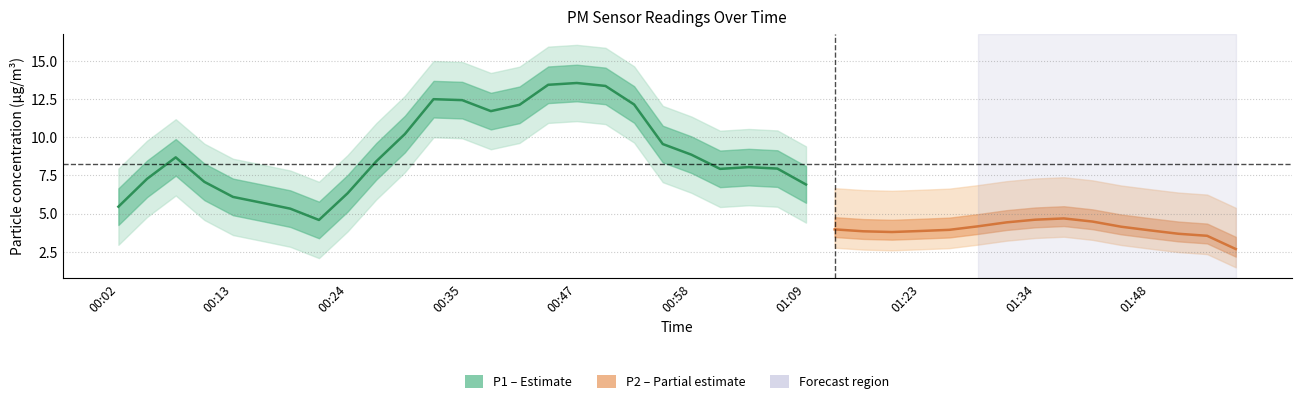

At which label does P1 reach its peak?

00:47